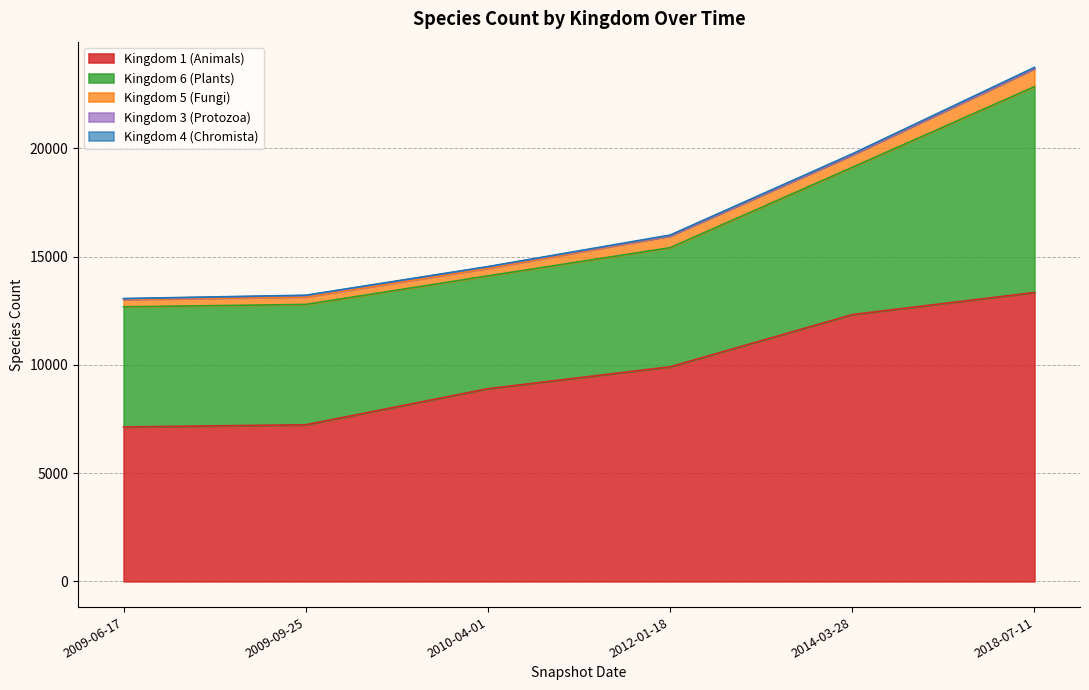

Count the Kingdom 4 (Chromista) values in the range 16 to 43.

5